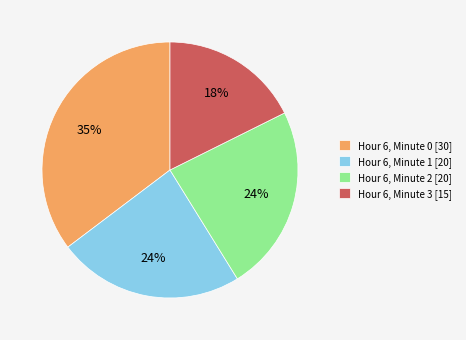

To the nearest percent, what percentage of the pie is Hour 6, Minute 2?

24%